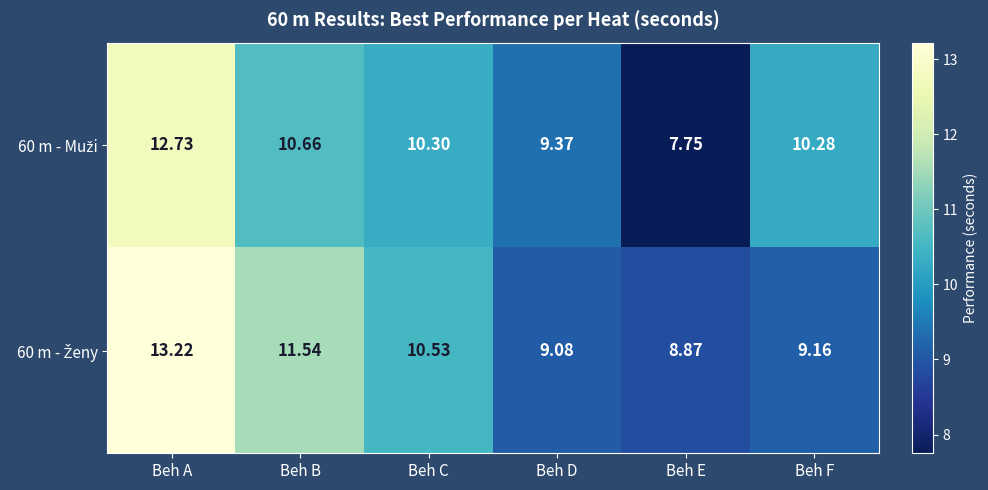

Which category has the lowest value across all series?

Beh E